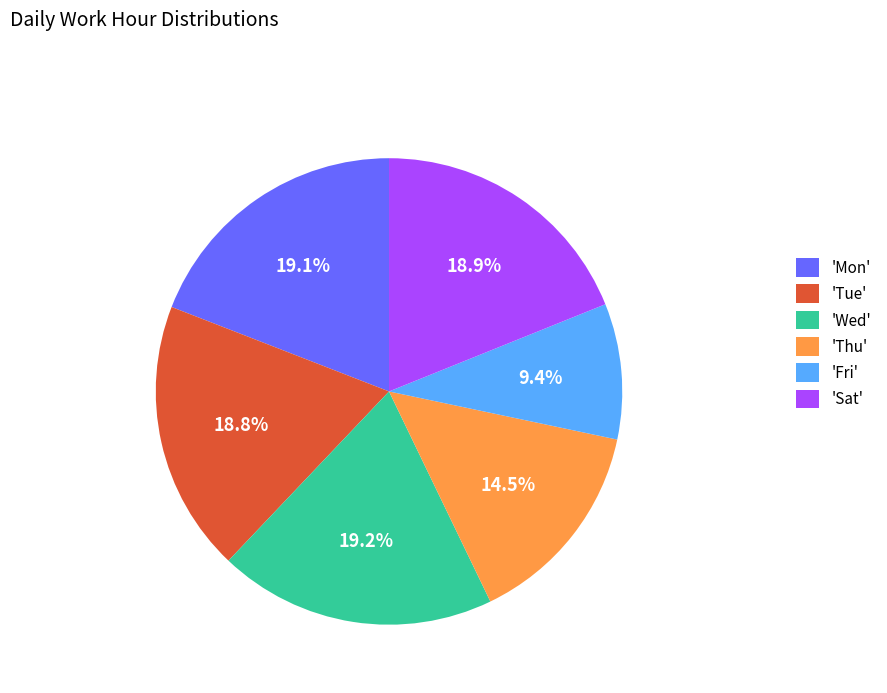

What is the smallest slice in the pie chart?

'Fri'